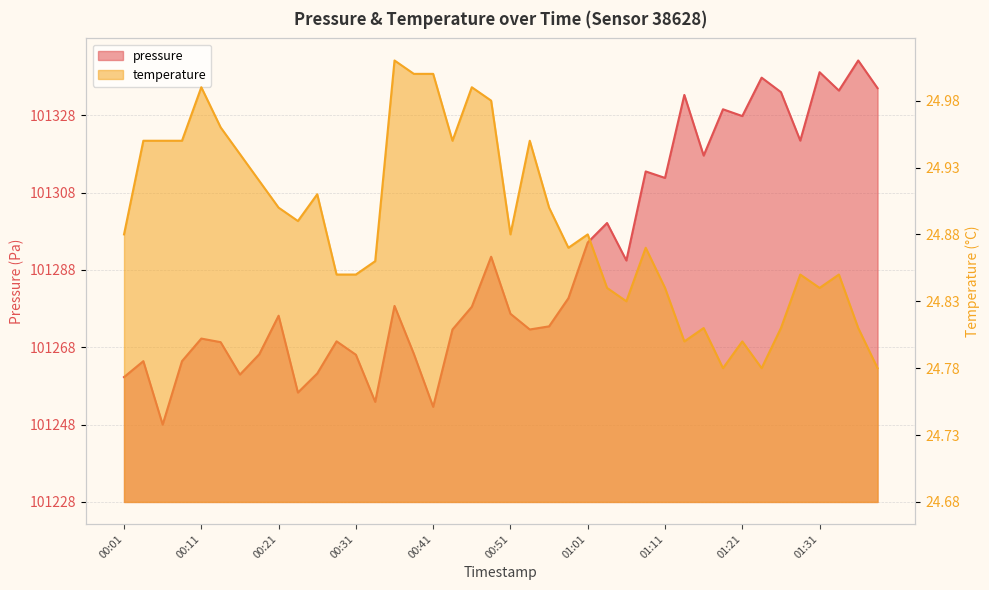

Is it true that temperature equals 0.1 at 00:04?

False